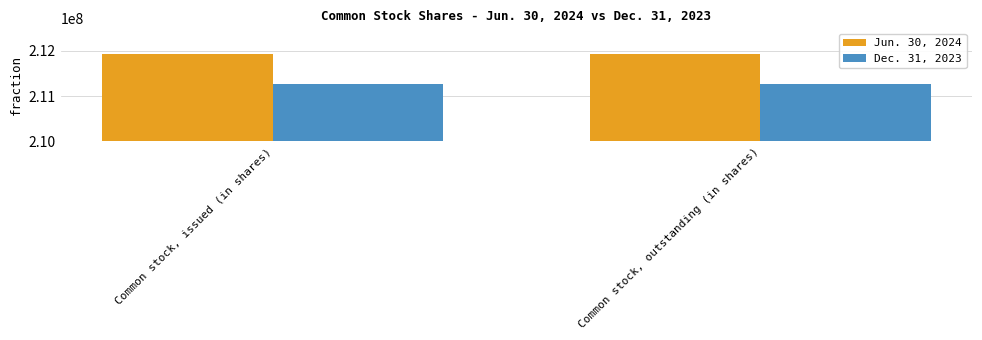

Rank the series by their maximum value, from highest to lowest.

Jun. 30, 2024, Dec. 31, 2023